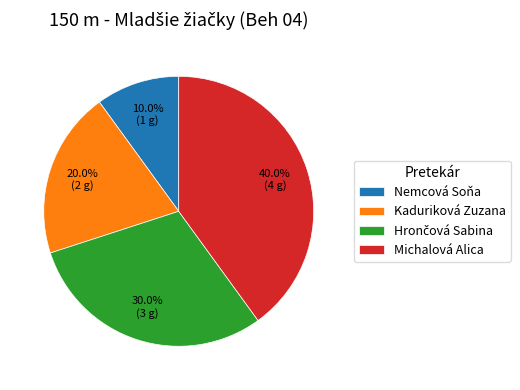

Combined, what portion of the pie is Nemcová Soňa and Michalová Alica?

50.0%